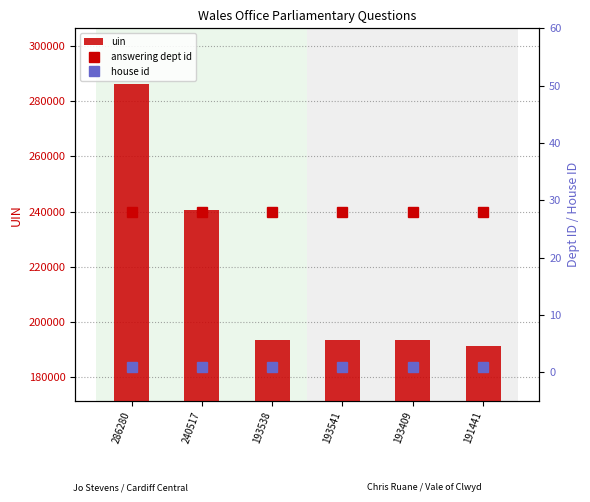

Which category has the highest value in the uin series?

286280